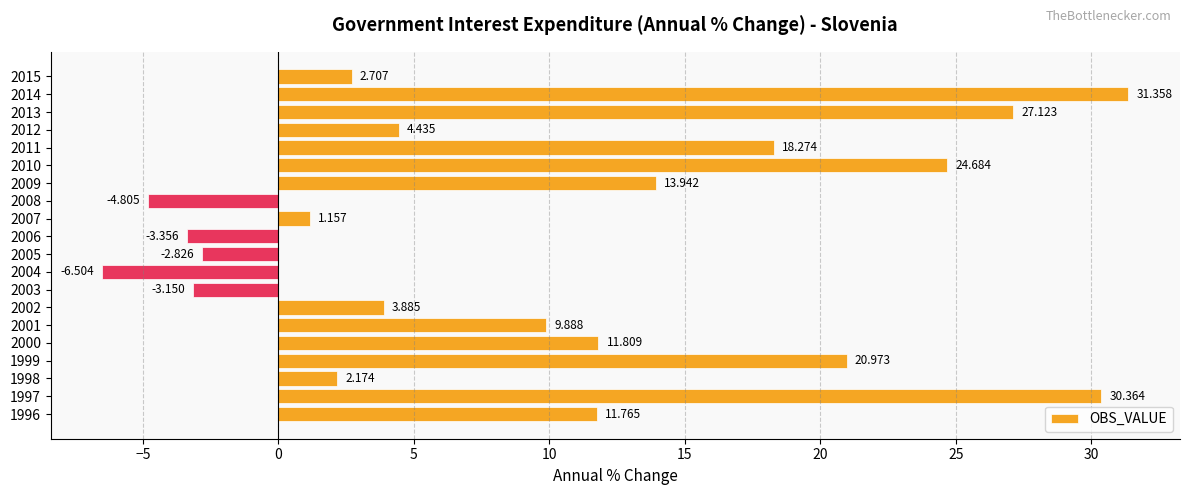

How many values are above zero?

15